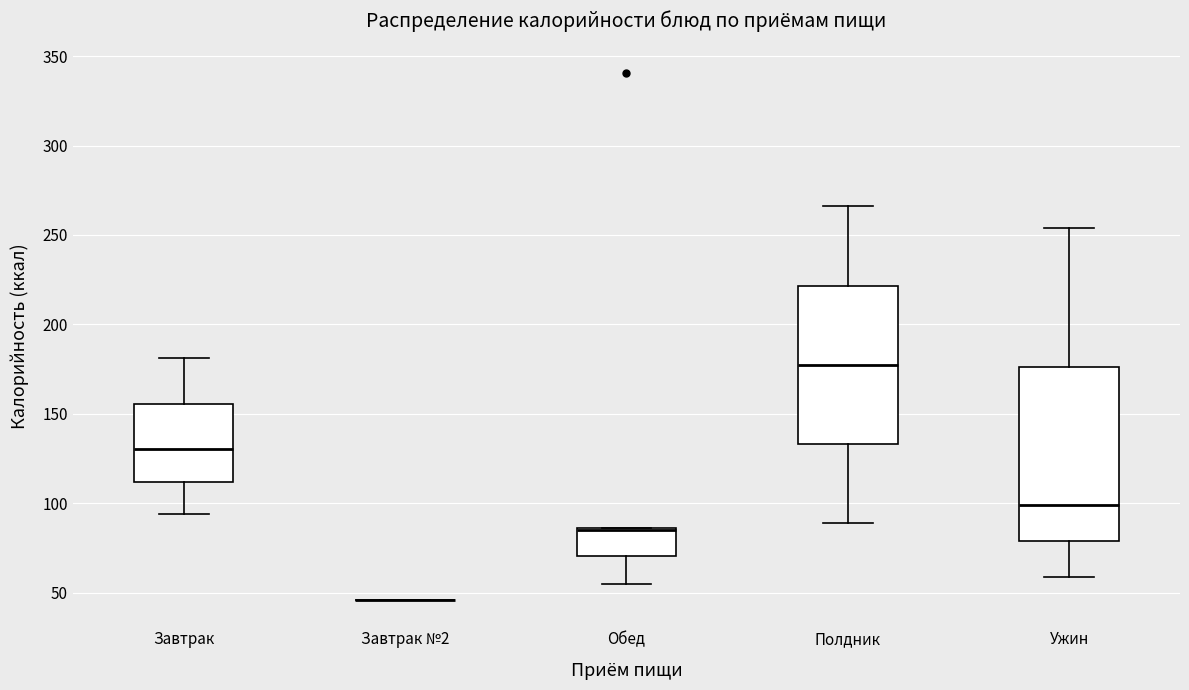

Where does the upper whisker of the box for Завтрак end on the y-axis? The values are not printed on the chart, so give them approximately, as read against the axis.

180